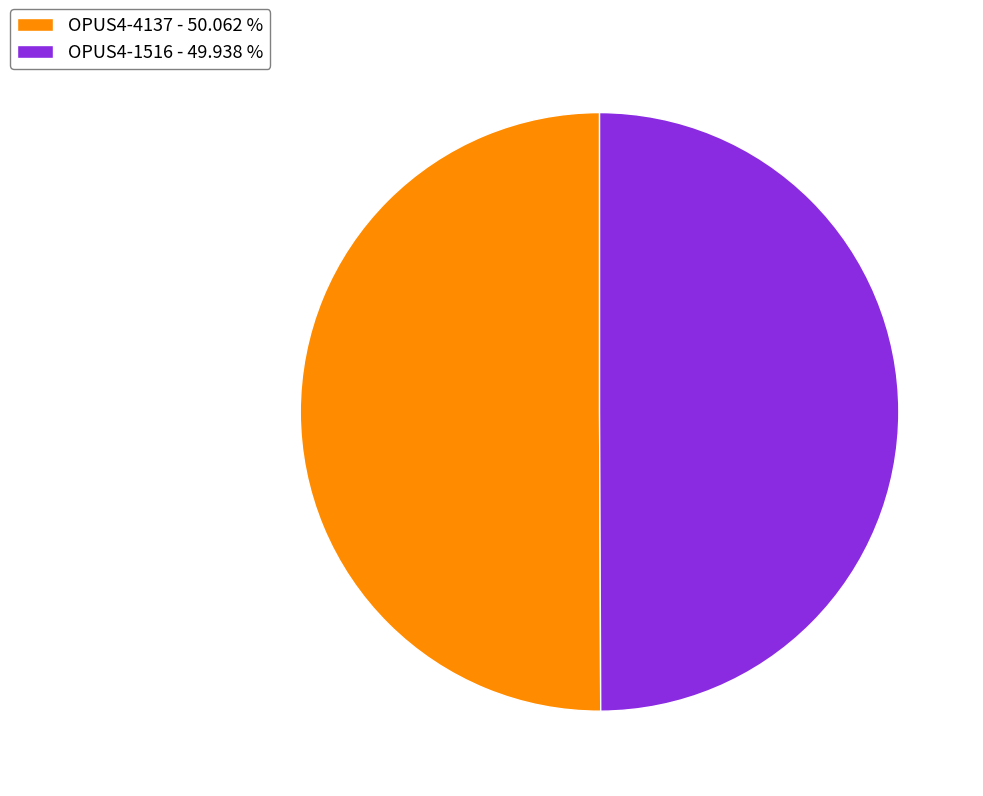

Approximately how many times larger is the value at OPUS4-1516 - 49.938 % compared to OPUS4-4137 - 50.062 %?

1.0